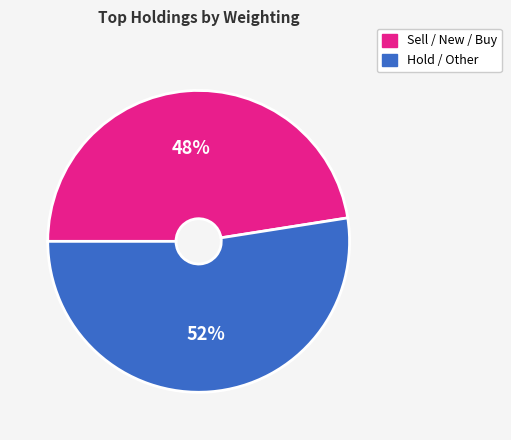

To the nearest percent, what is the average slice percentage?

50%